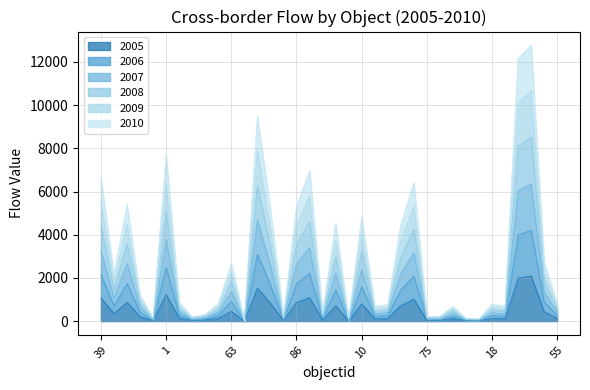

Rank the series by their average value, from lowest to highest.

2005, 2010, 2009, 2006, 2008, 2007